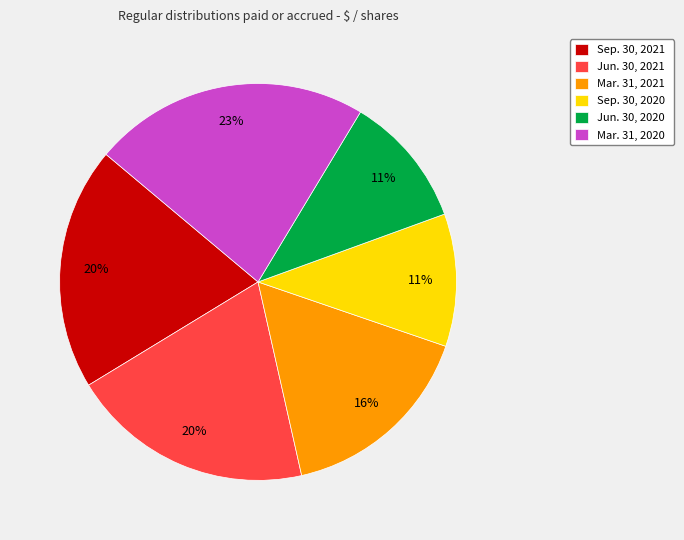

Between Mar. 31, 2020 and Sep. 30, 2020, which is larger?

Mar. 31, 2020